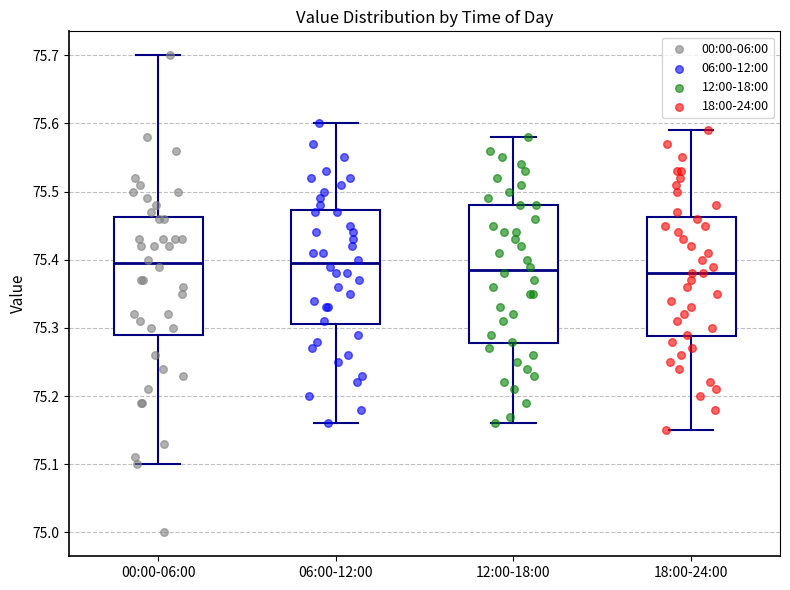

Where is the upper edge of the box for 00:00-06:00 on the y-axis? The values are not printed on the chart, so give them approximately, as read against the axis.

75.46